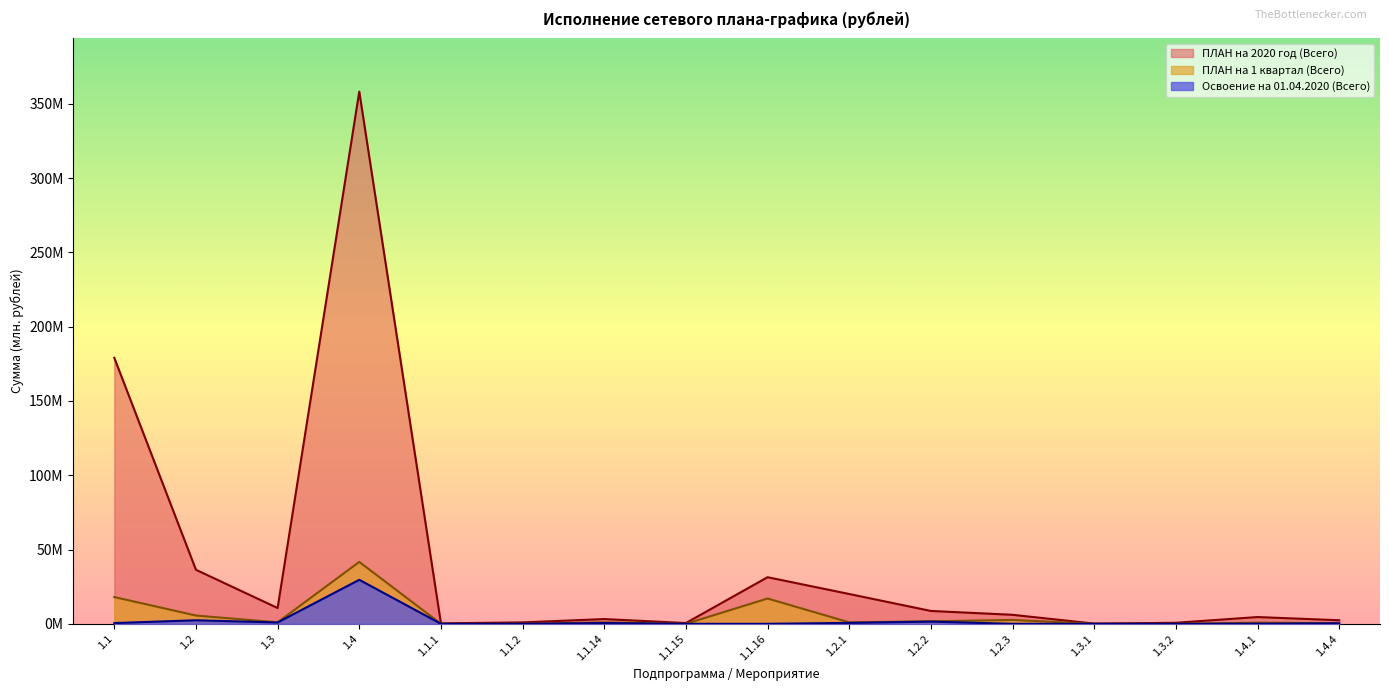

What are all the series names shown in the legend?

ПЛАН на 2020 год (Всего), ПЛАН на 1 квартал (Всего), Освоение на 01.04.2020 (Всего)